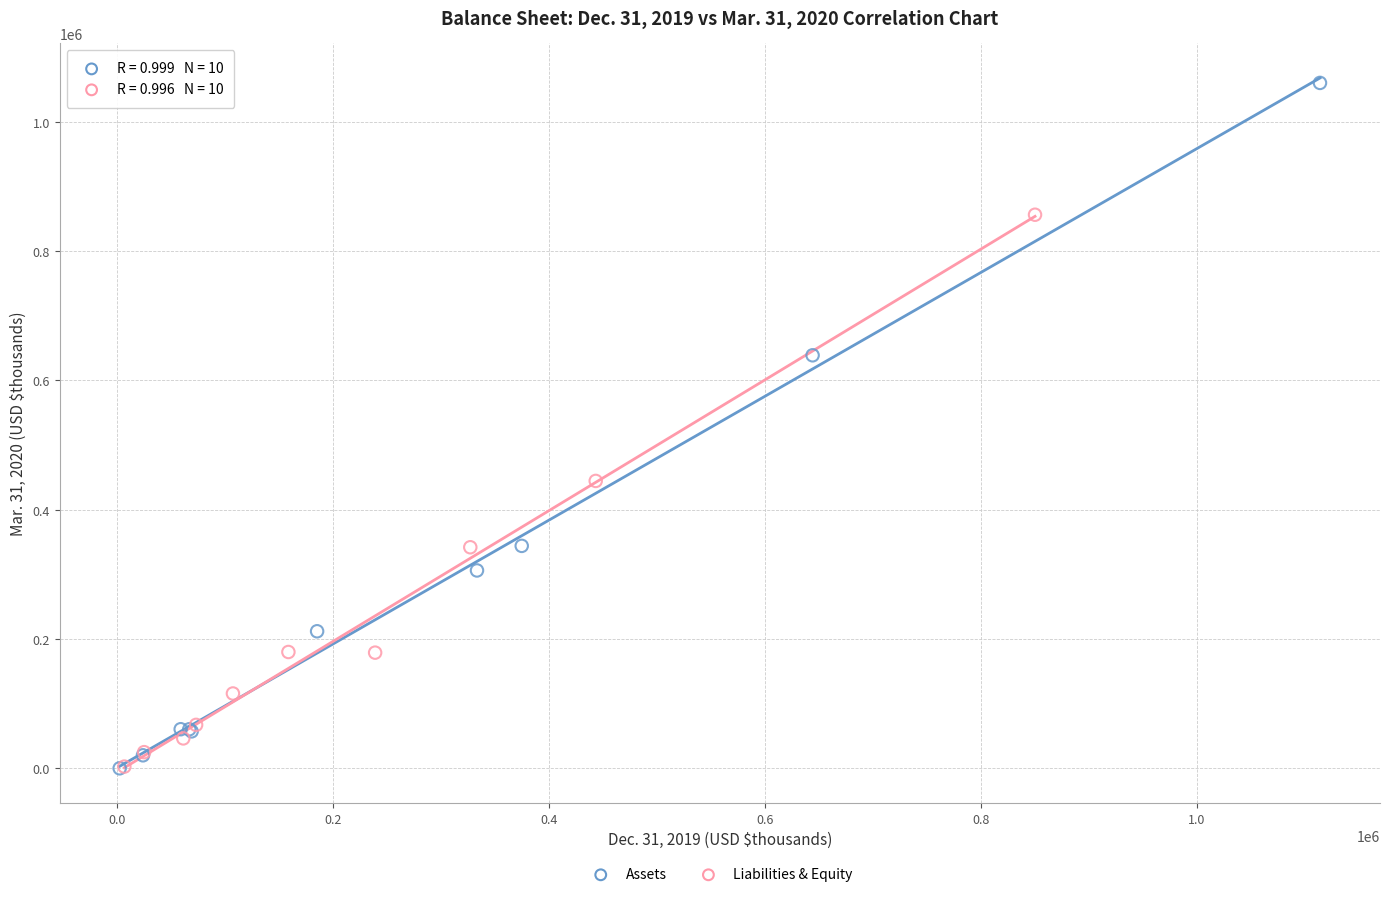

Which series has the widest spread of Y values?

Assets